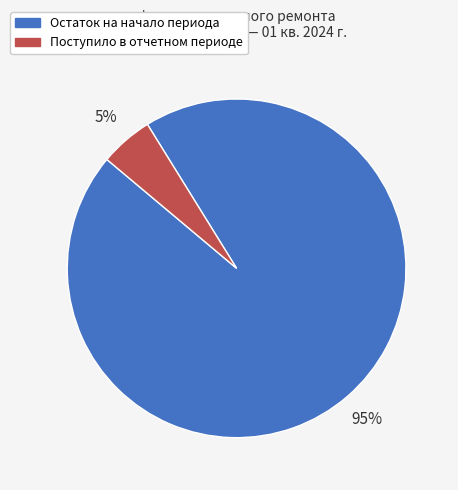

To the nearest percent, what is the difference between the largest and smallest slice percentages?

90%